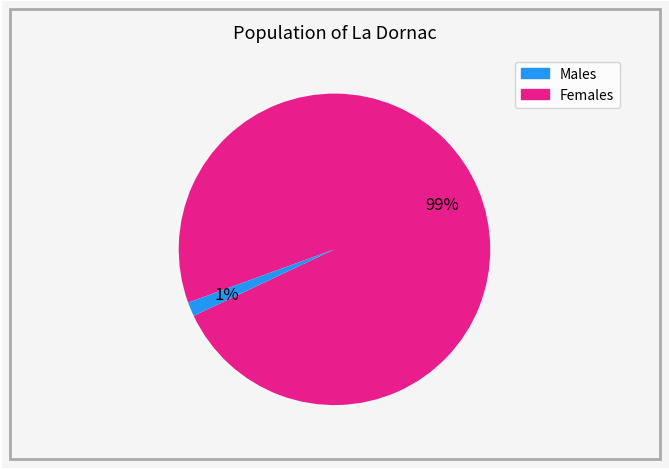

Does any single category account for the majority?

Yes